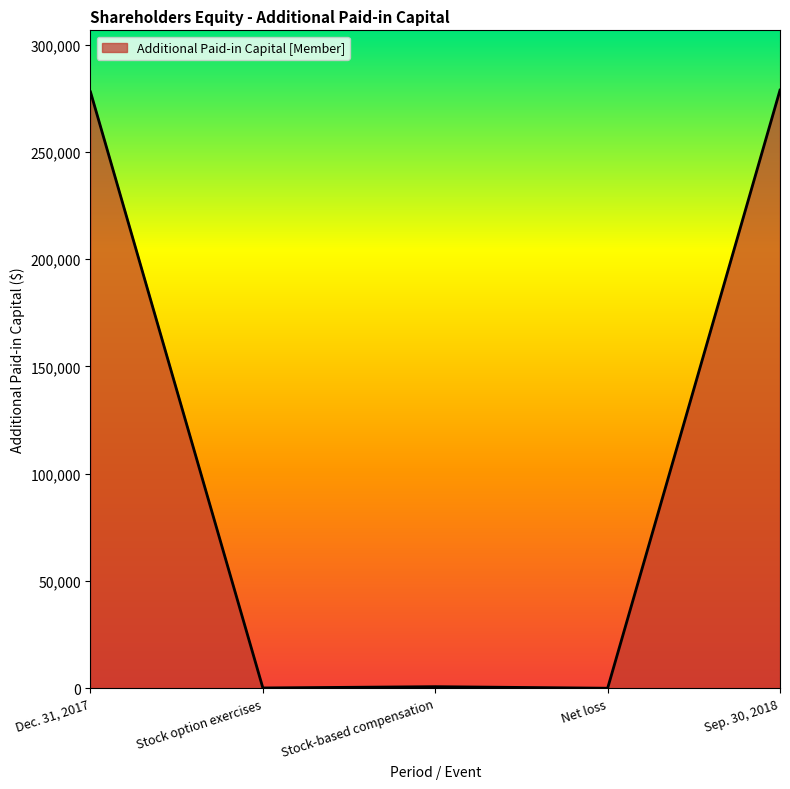

Does the chart display data point markers on the line(s)?

No